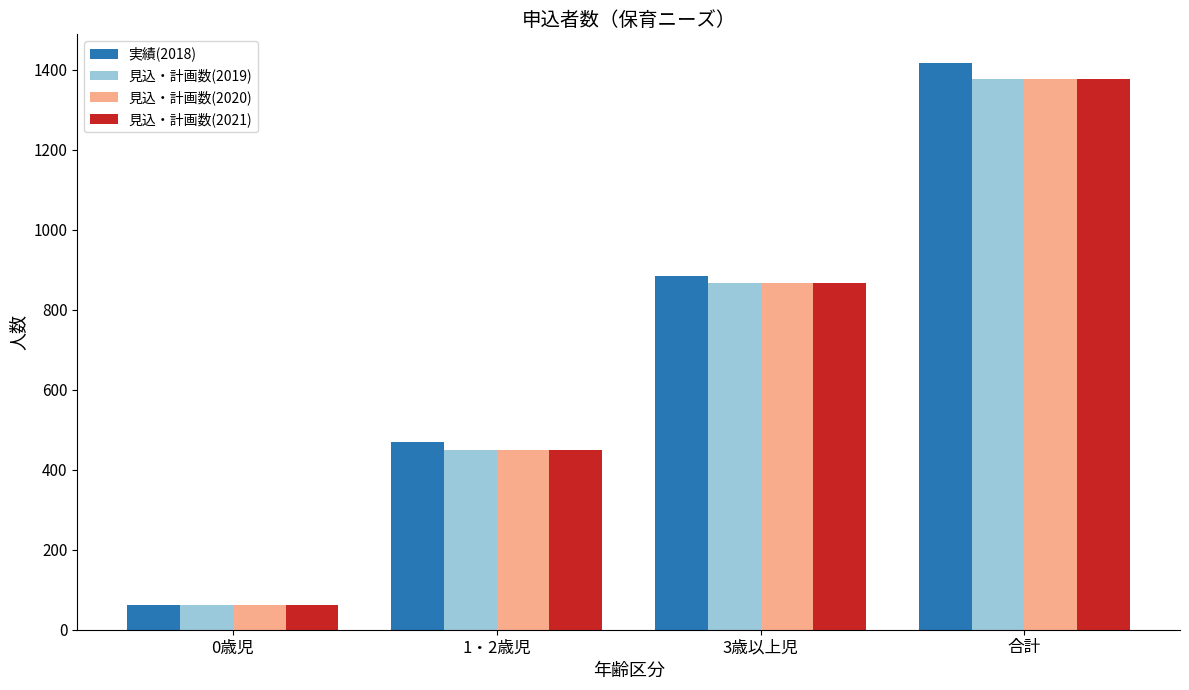

Reading left to right, list all the values displayed in this chart.

実績(2018): 0歳児=63	1・2歳児=470	3歳以上児=885	合計=1418
見込・計画数(2019): 0歳児=61	1・2歳児=449	3歳以上児=868	合計=1378
見込・計画数(2020): 0歳児=61	1・2歳児=449	3歳以上児=868	合計=1378
見込・計画数(2021): 0歳児=61	1・2歳児=449	3歳以上児=868	合計=1378